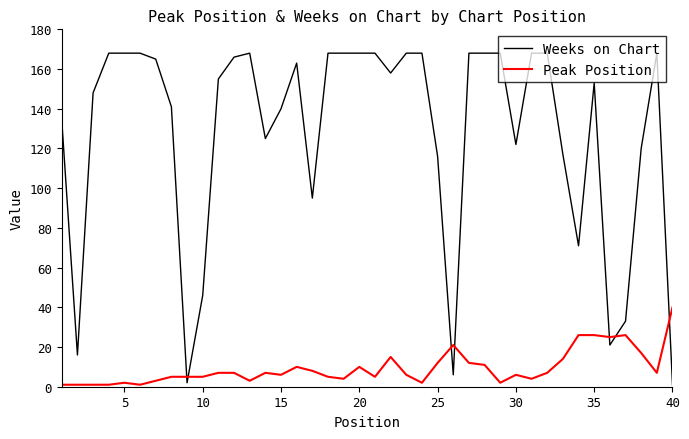

Rank the series by their maximum value, from highest to lowest.

Weeks on Chart, Peak Position